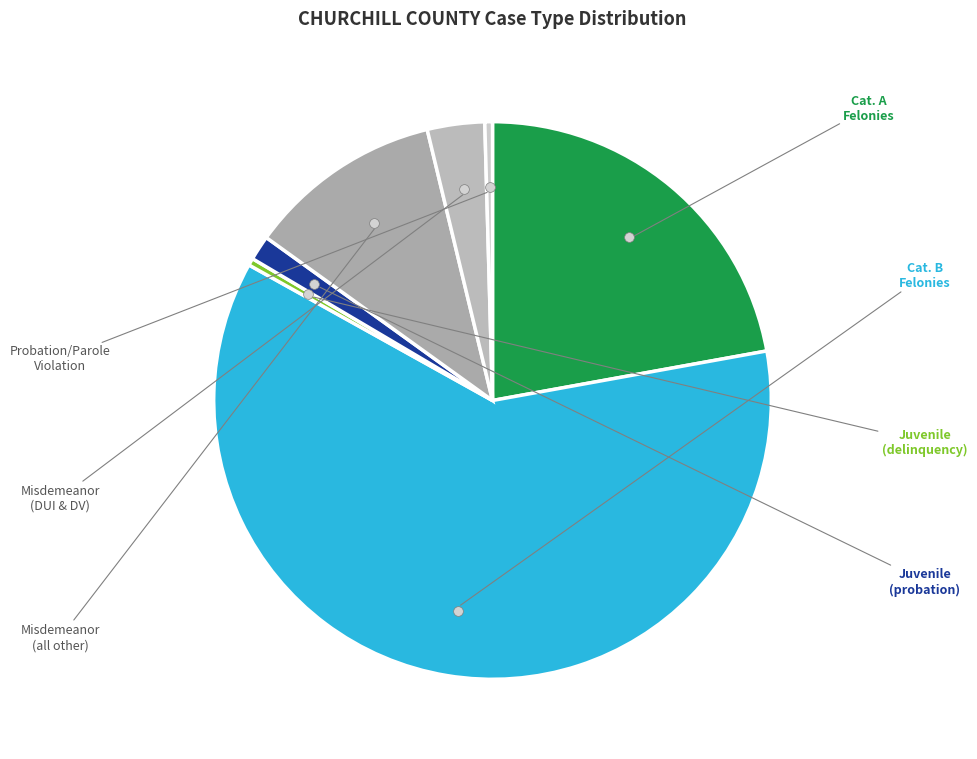

How many slices are in this pie chart?

7